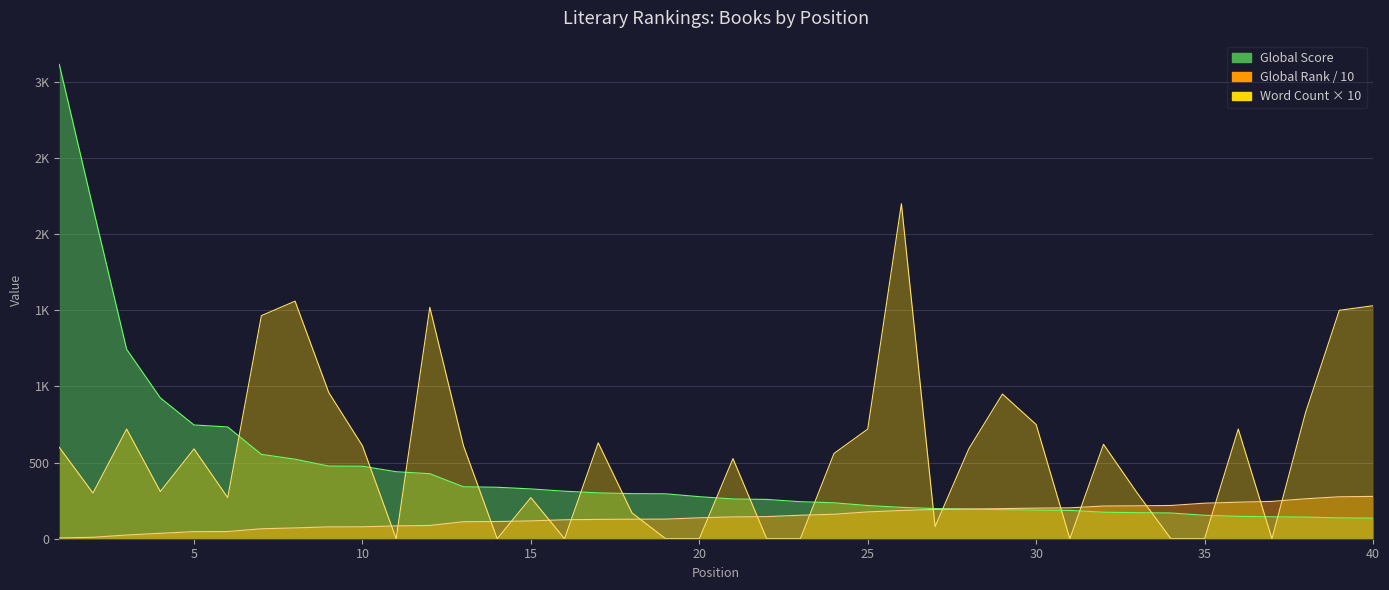

True or false: Global Rank has a value of 40.2 at 3.

False